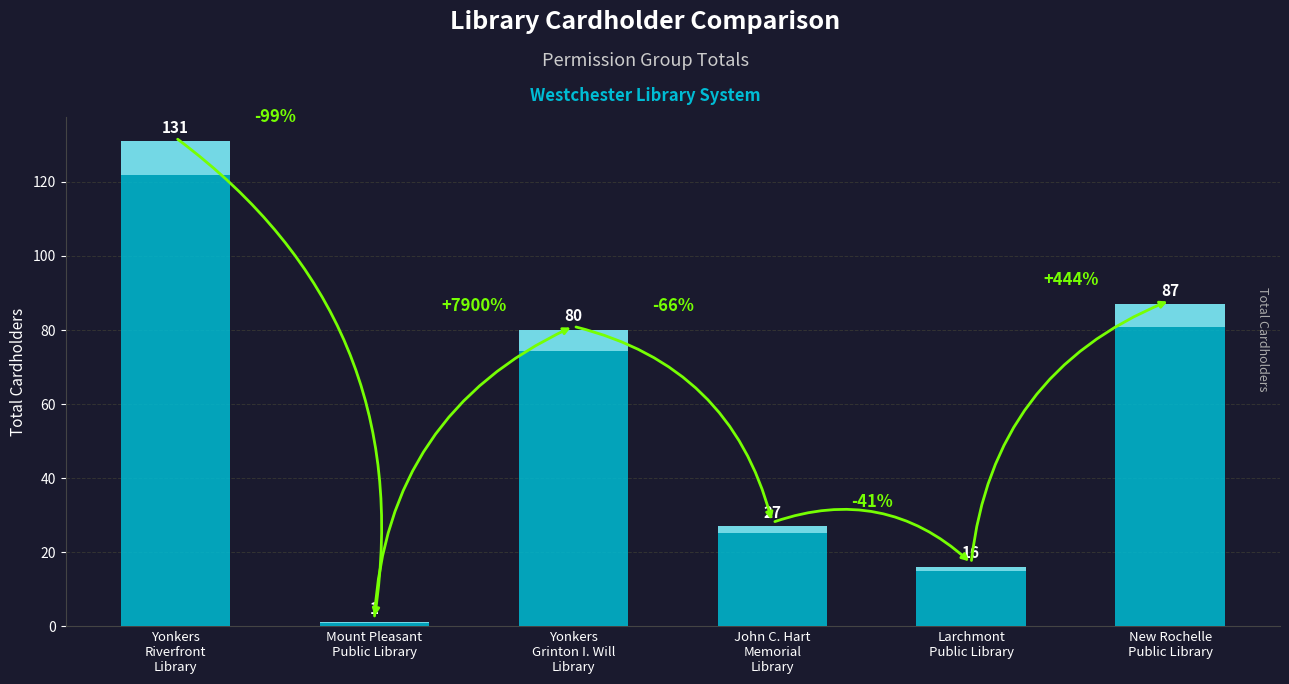

Is it true that the value at Mount Pleasant
Public Library is 1?

True